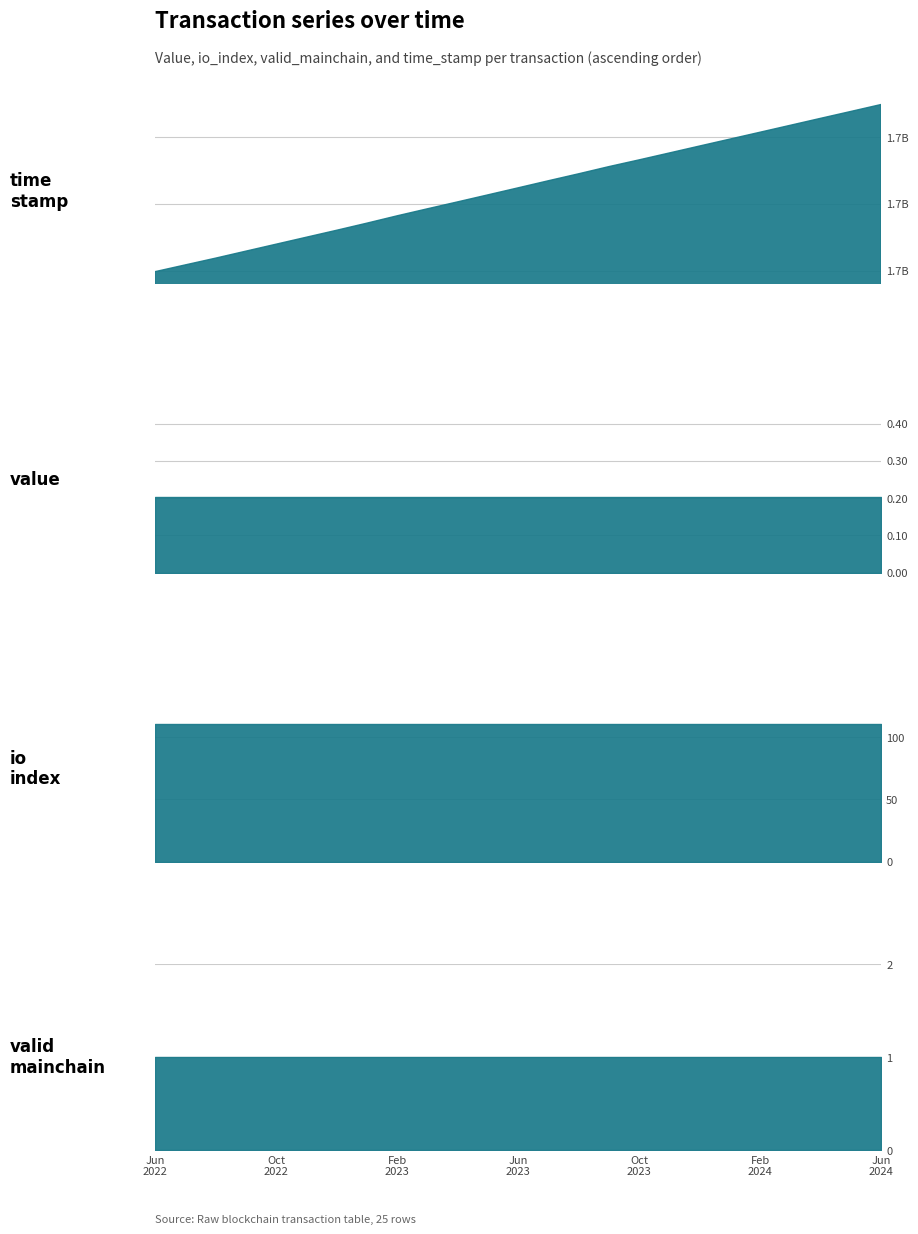

The io_index series shows 111.0 at 19. True or false?

True